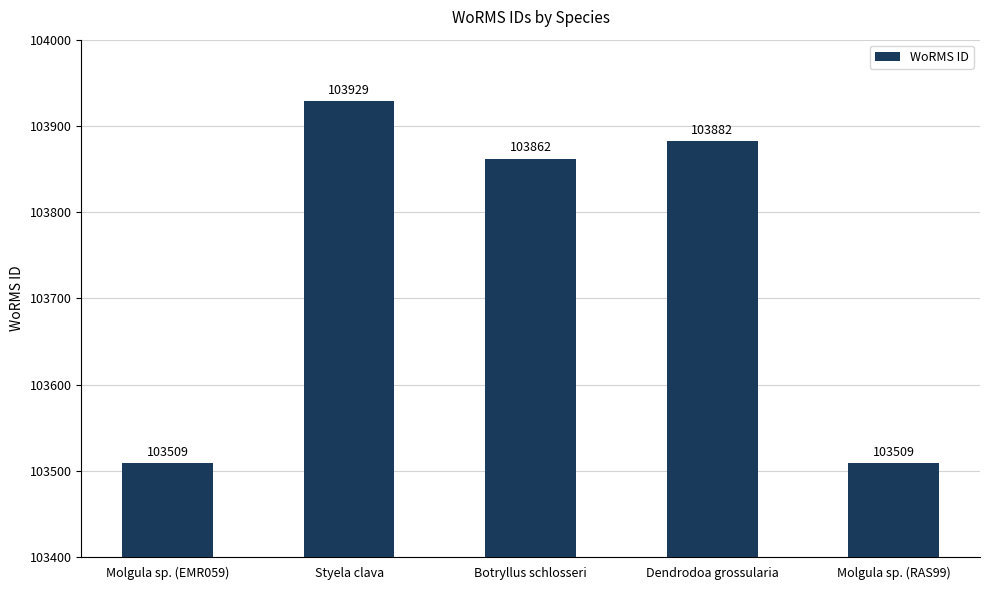

What is the ratio of the value at Dendrodoa grossularia to the value at Molgula sp. (RAS99)?

1.0